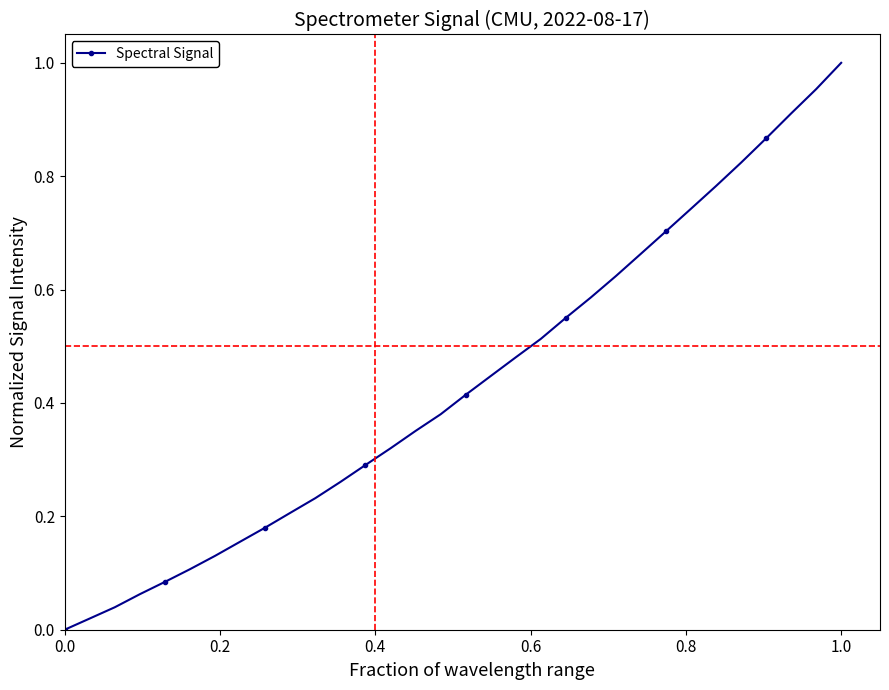

What is the sum of all values?

13.9